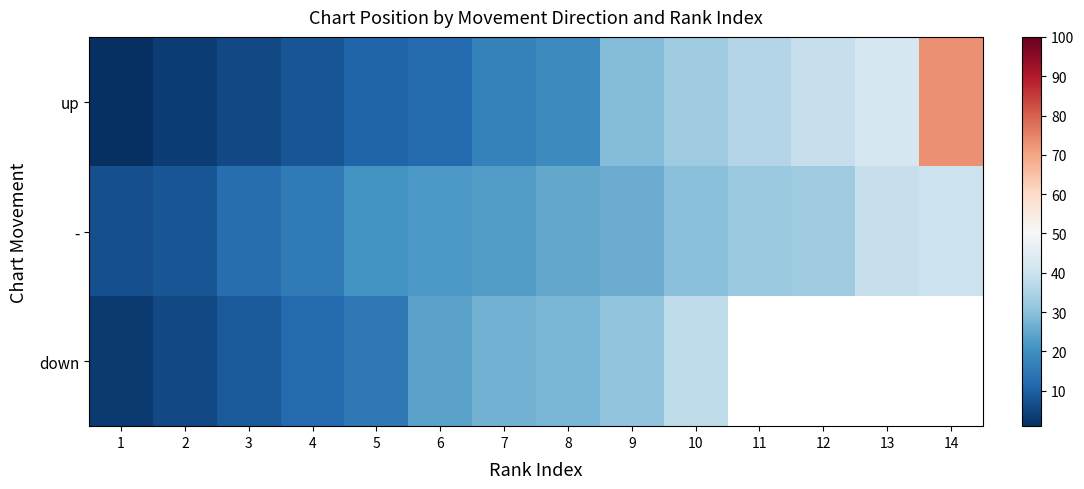

What is the total value across all series at 7?

67.0